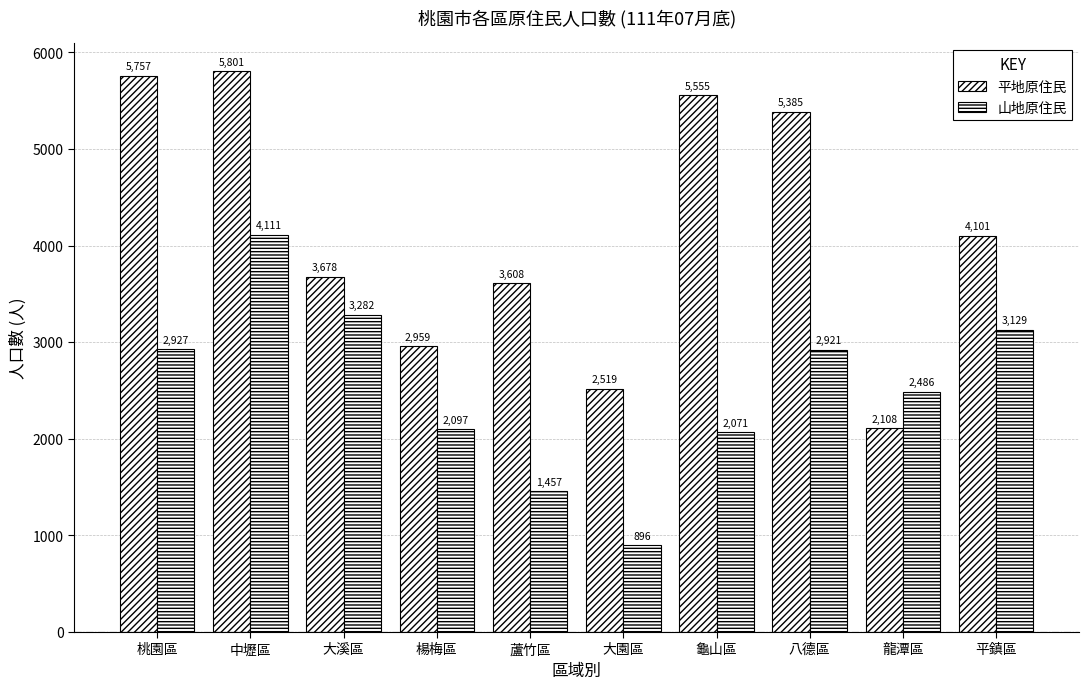

Which series changed the most between 蘆竹區 and 龍潭區?

平地原住民